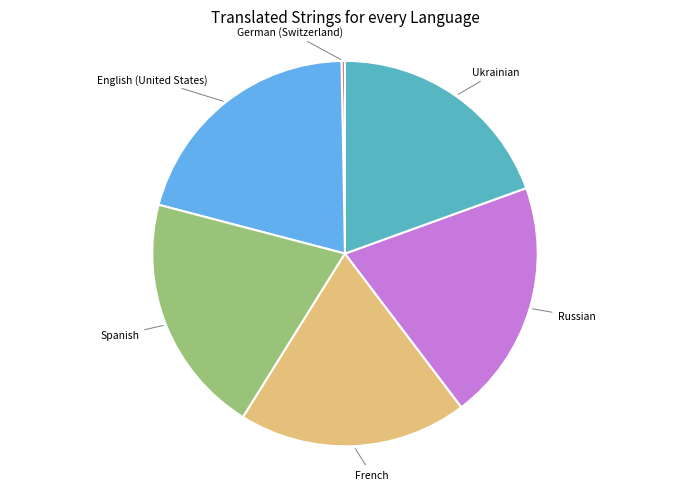

Does any single category account for the majority?

No